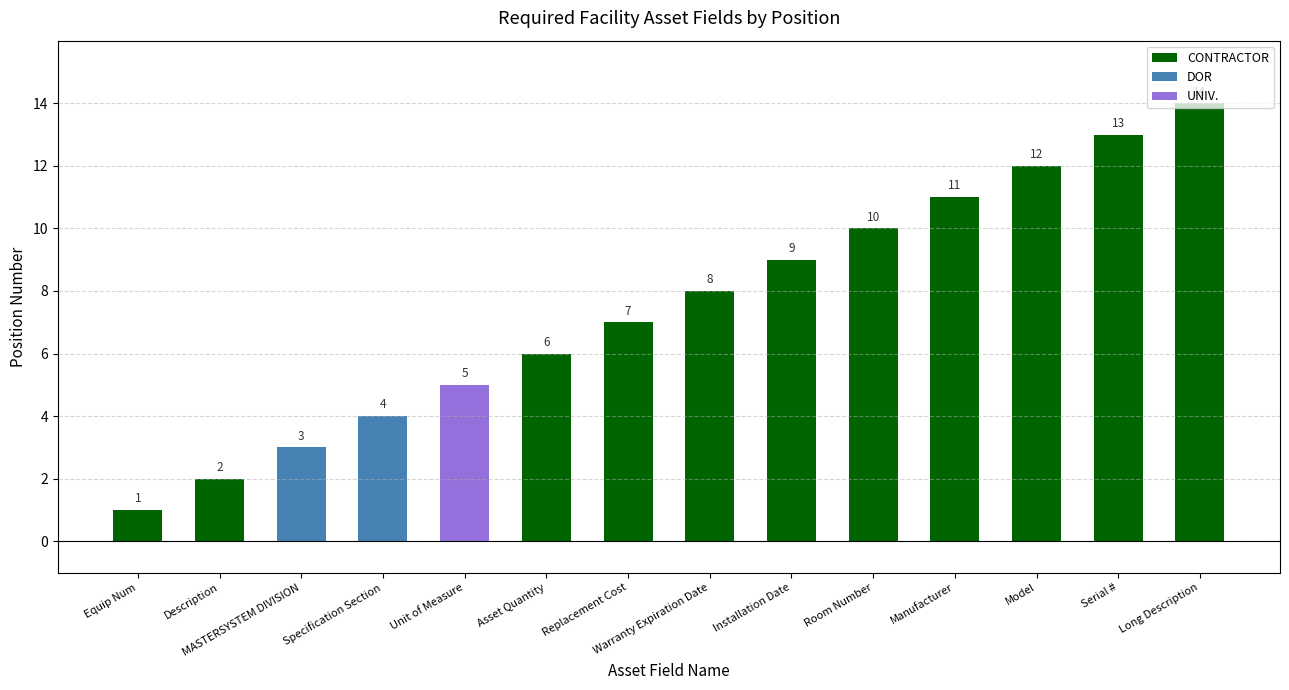

How many series are shown in this chart?

1